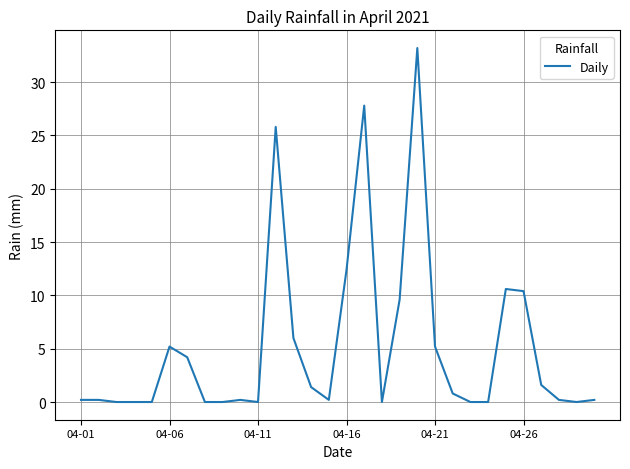

What is the maximum value shown in the chart?

33.2